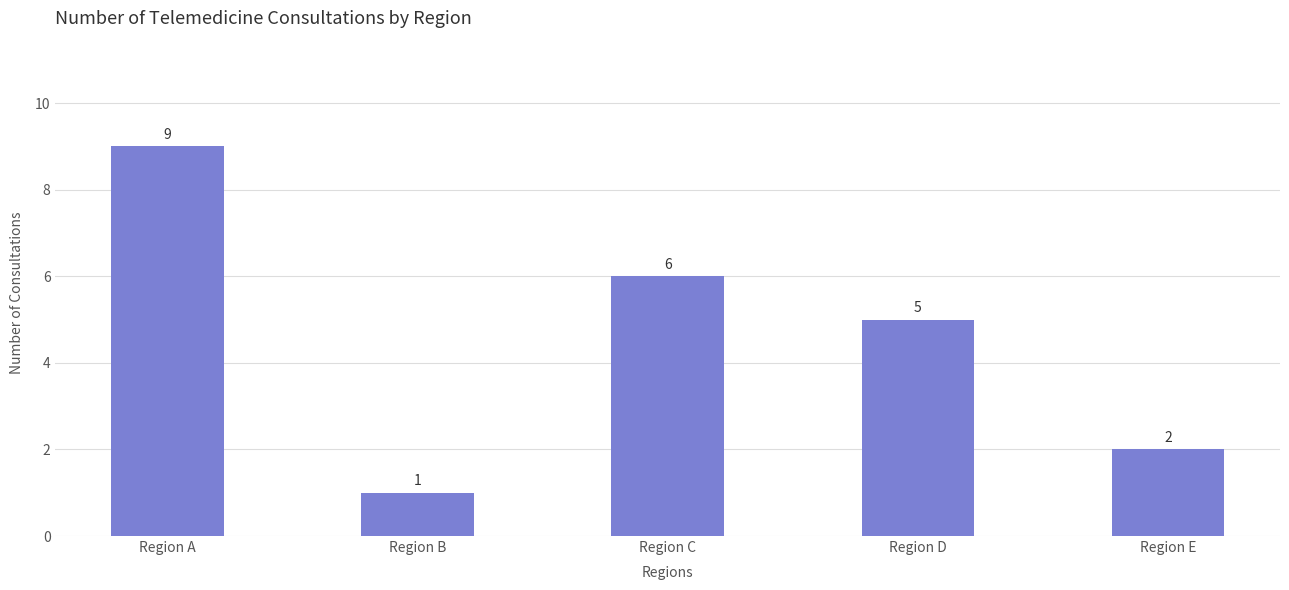

Where does the data first go above 5?

Region A